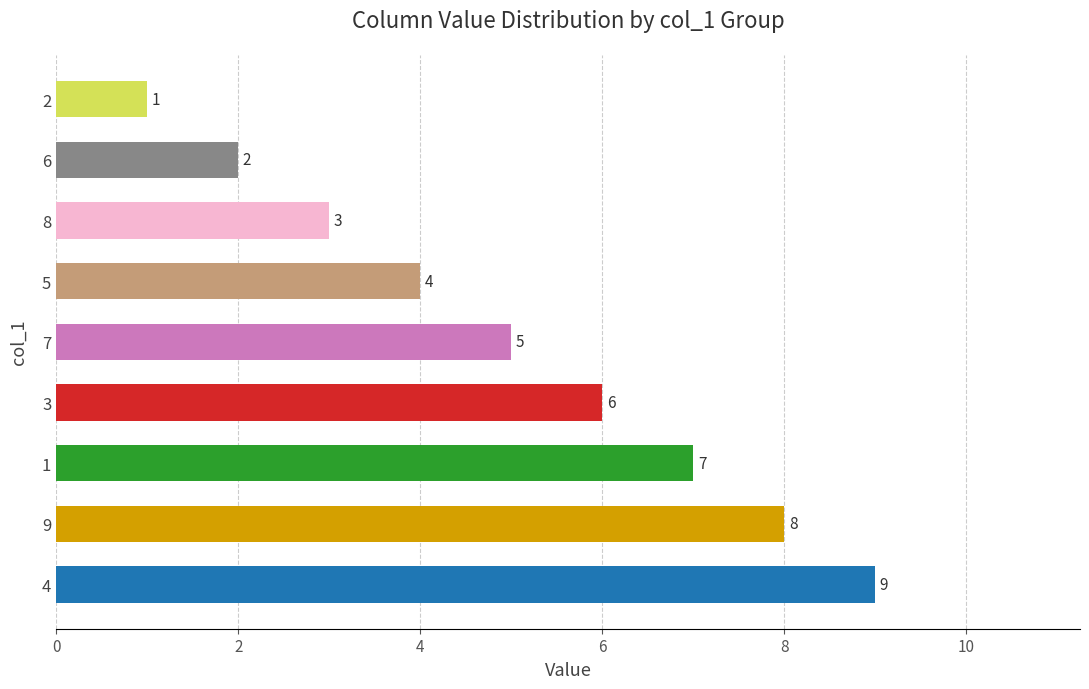

What is the smallest value displayed?

1